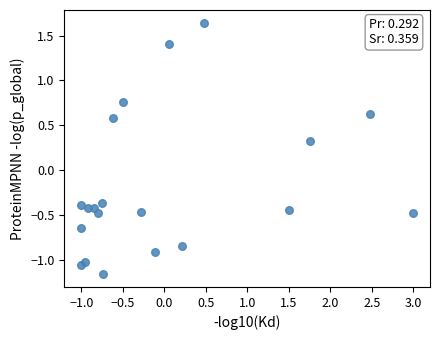

What Y value in the scatter plot is closest to 0?

0.3